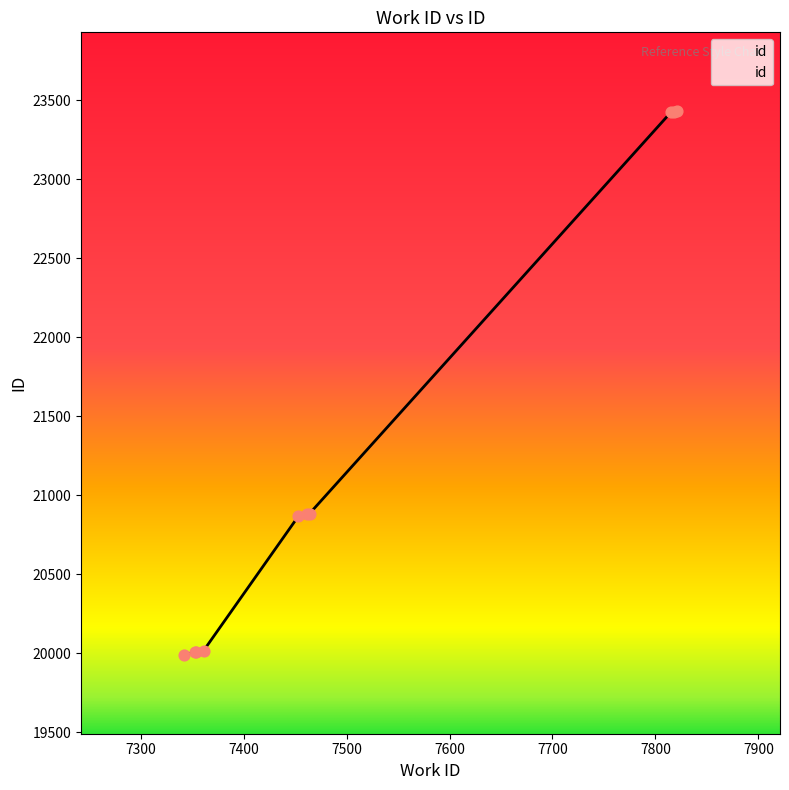

What is the difference between the maximum and minimum values?

3438